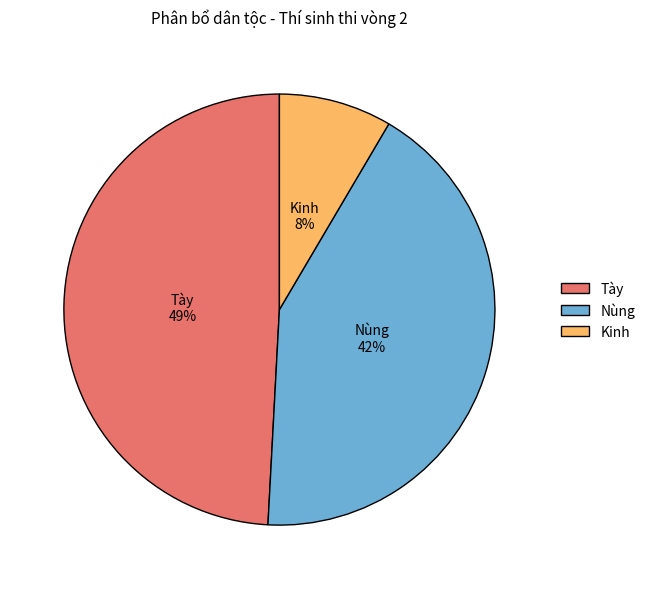

Rank the categories by value from highest to lowest.

Tày, Nùng, Kinh